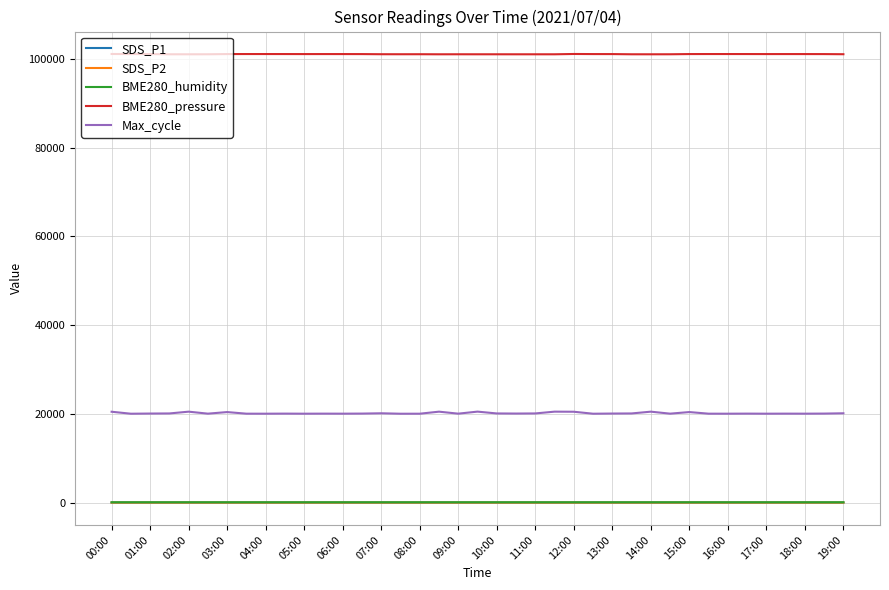

Which series has the widest spread of values?

Max_cycle